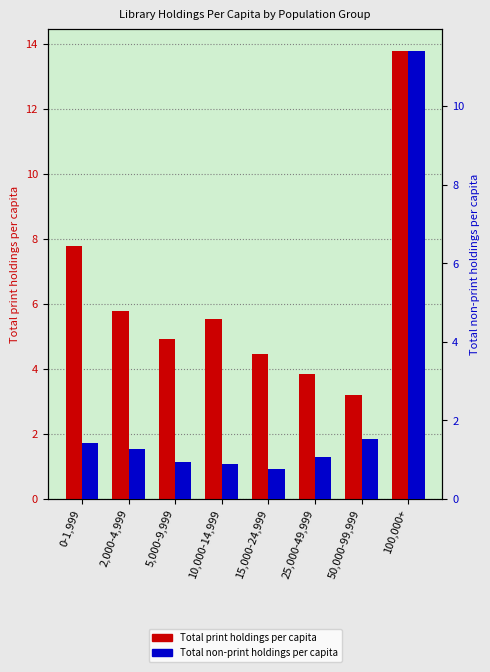

Which series has the largest total across all categories?

Total print holdings per capita